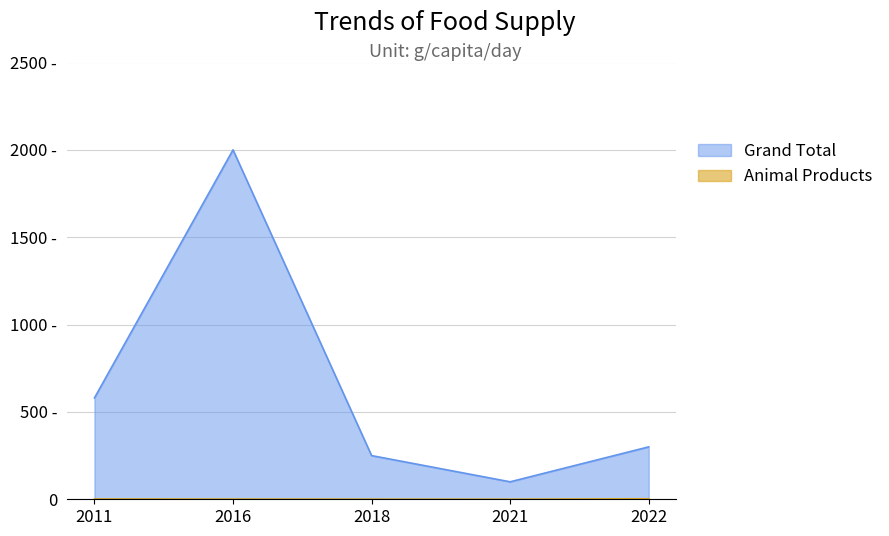

List the labels in order of Animal Products value, smallest first.

2021, 2018, 2016, 2011, 2022